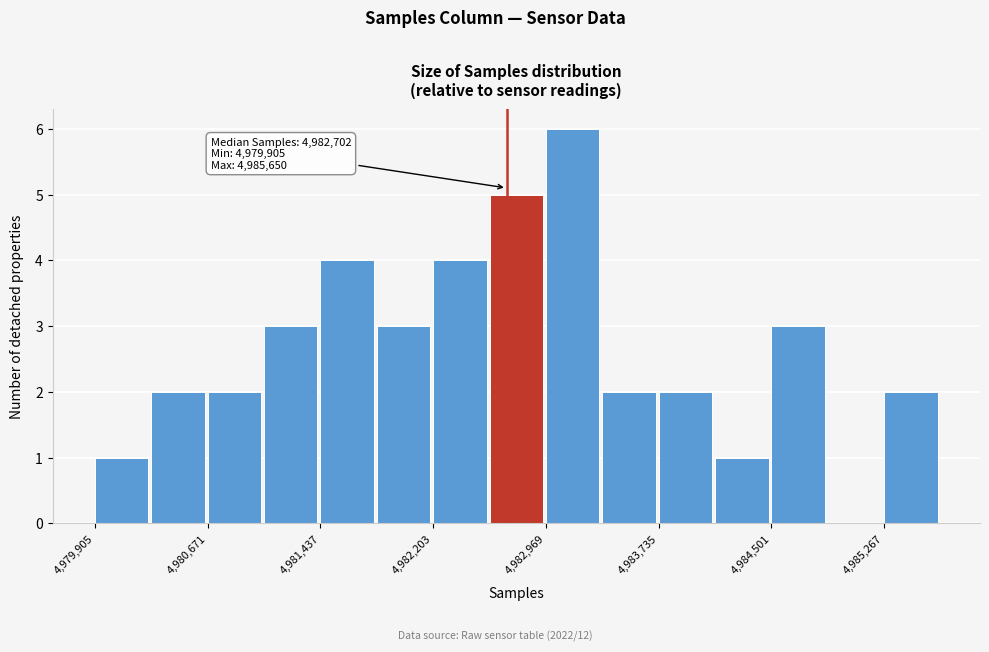

Read against the x-axis, roughly where is the centre of the tallest bar?

4983200